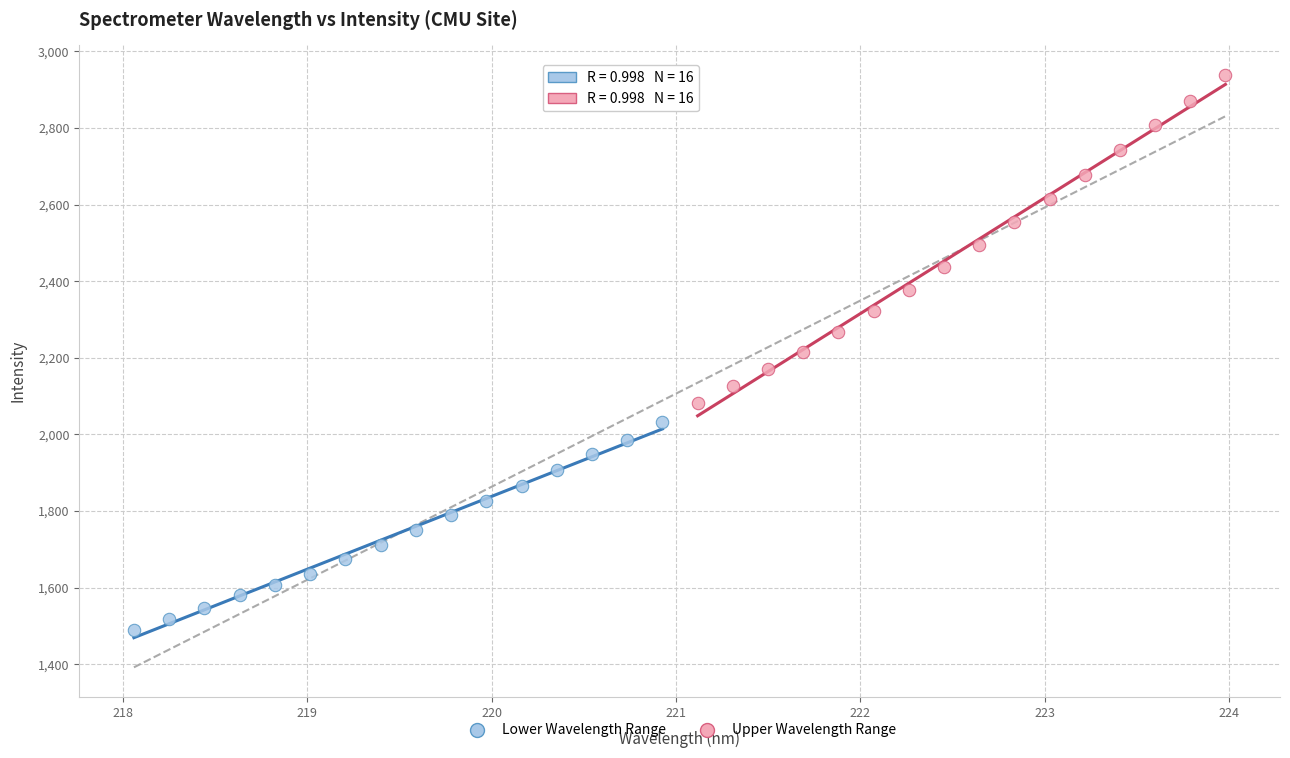

Which series reaches the maximum Y coordinate?

Upper Wavelength Range